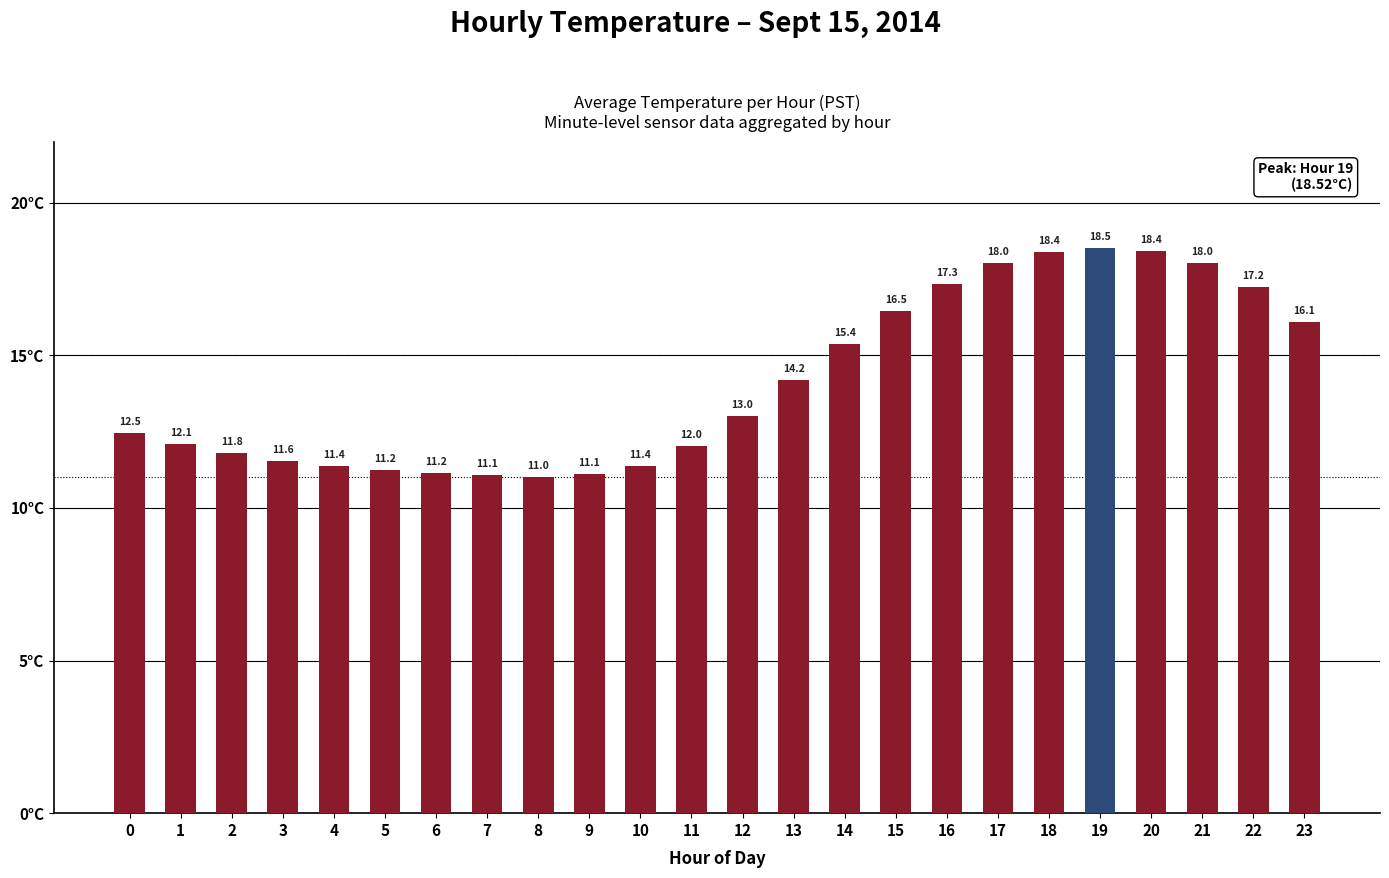

What is the sum of the values at 21 and 23?

34.1